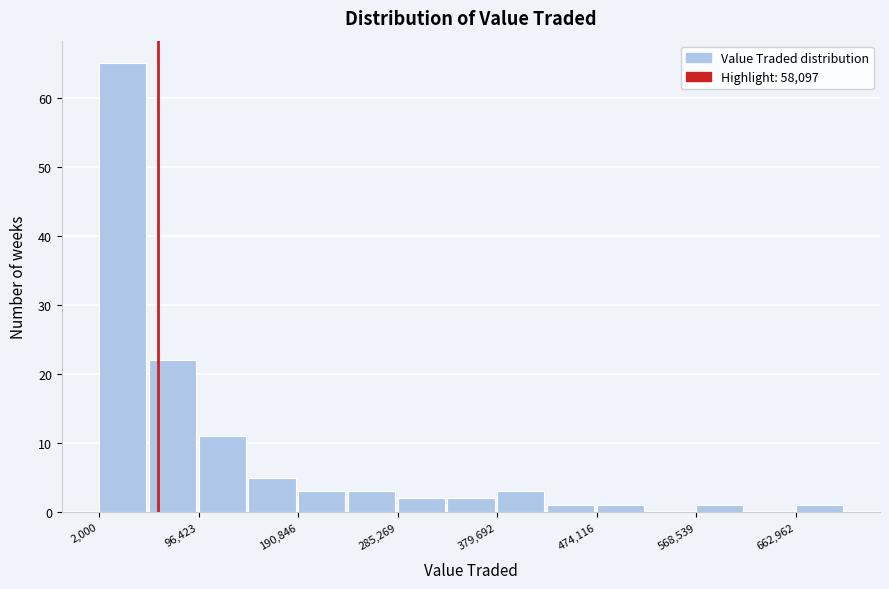

What is the height of the bar covering 140000 to 190000 on the x-axis? Neither the bar edges nor the heights are printed on the chart, so give them approximately, as read against the axes.

5